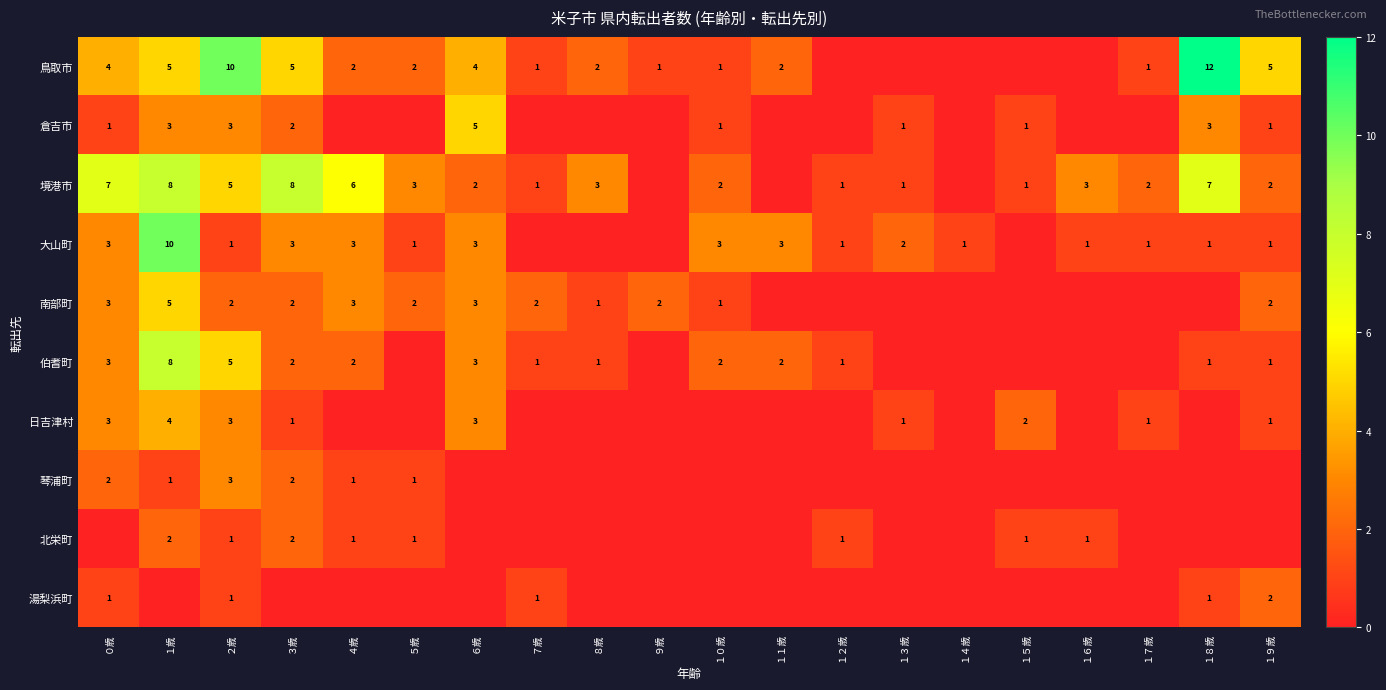

Is it true that 伯耆町 equals 2 at ８歳?

False